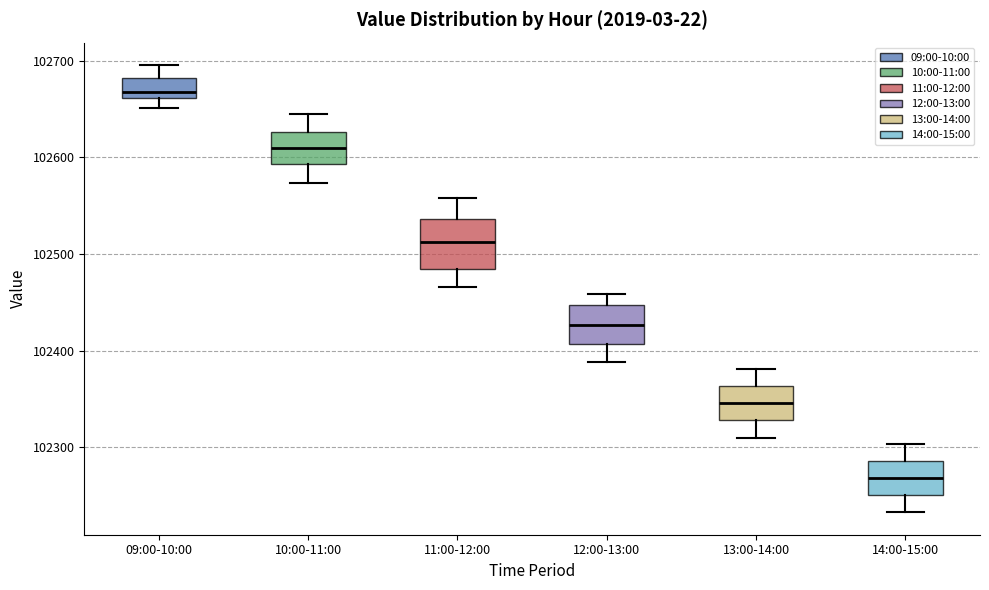

Reading left to right, transcribe this box plot: for each box, give where its median line is, the range the box spans, and where its two whiskers end, as read against the y-axis. The values are not printed on the chart, so give them approximately, as read against the axis.

09:00-10:00: median 102670, box 102660 to 102680, whiskers 102650 to 102700
10:00-11:00: median 102610, box 102590 to 102630, whiskers 102570 to 102650
11:00-12:00: median 102510, box 102480 to 102540, whiskers 102470 to 102560
12:00-13:00: median 102430, box 102410 to 102450, whiskers 102390 to 102460
13:00-14:00: median 102350, box 102330 to 102360, whiskers 102310 to 102380
14:00-15:00: median 102270, box 102250 to 102290, whiskers 102230 to 102300